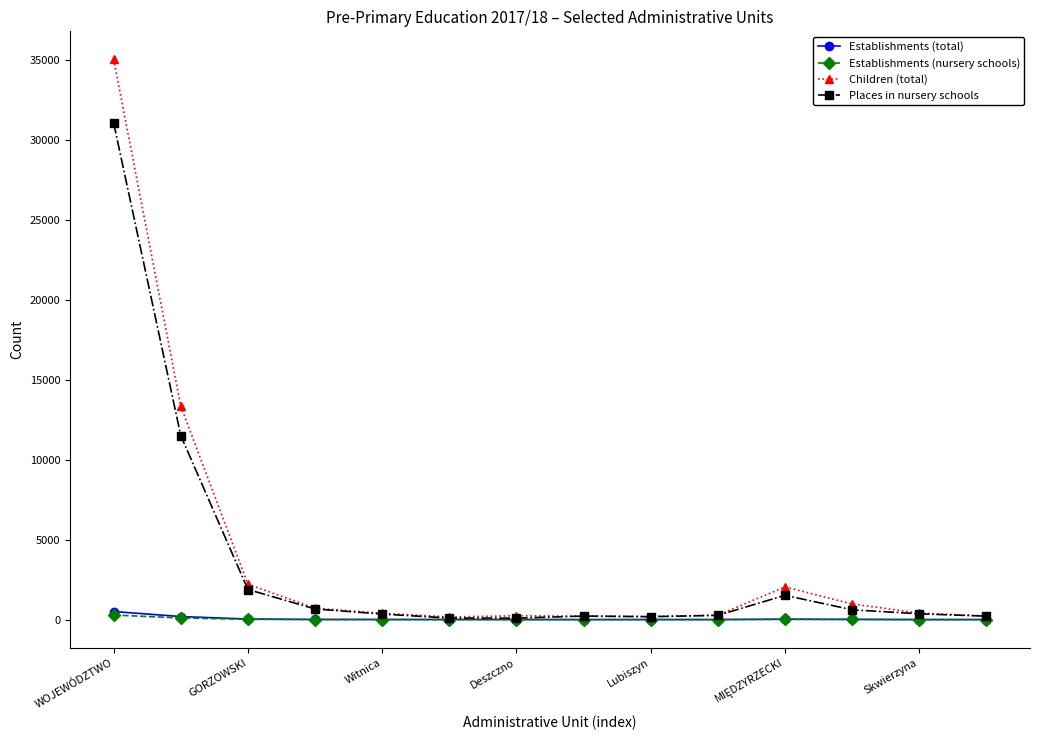

What is the greatest value displayed?

35067